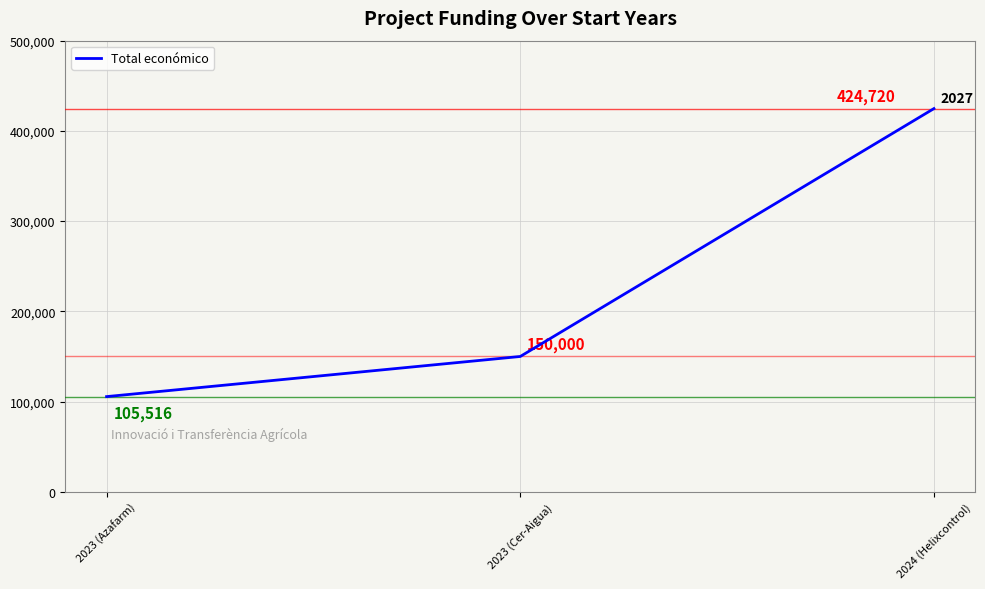

Where is the data nearest to the value 265118?

2023 (Cer-Aigua)